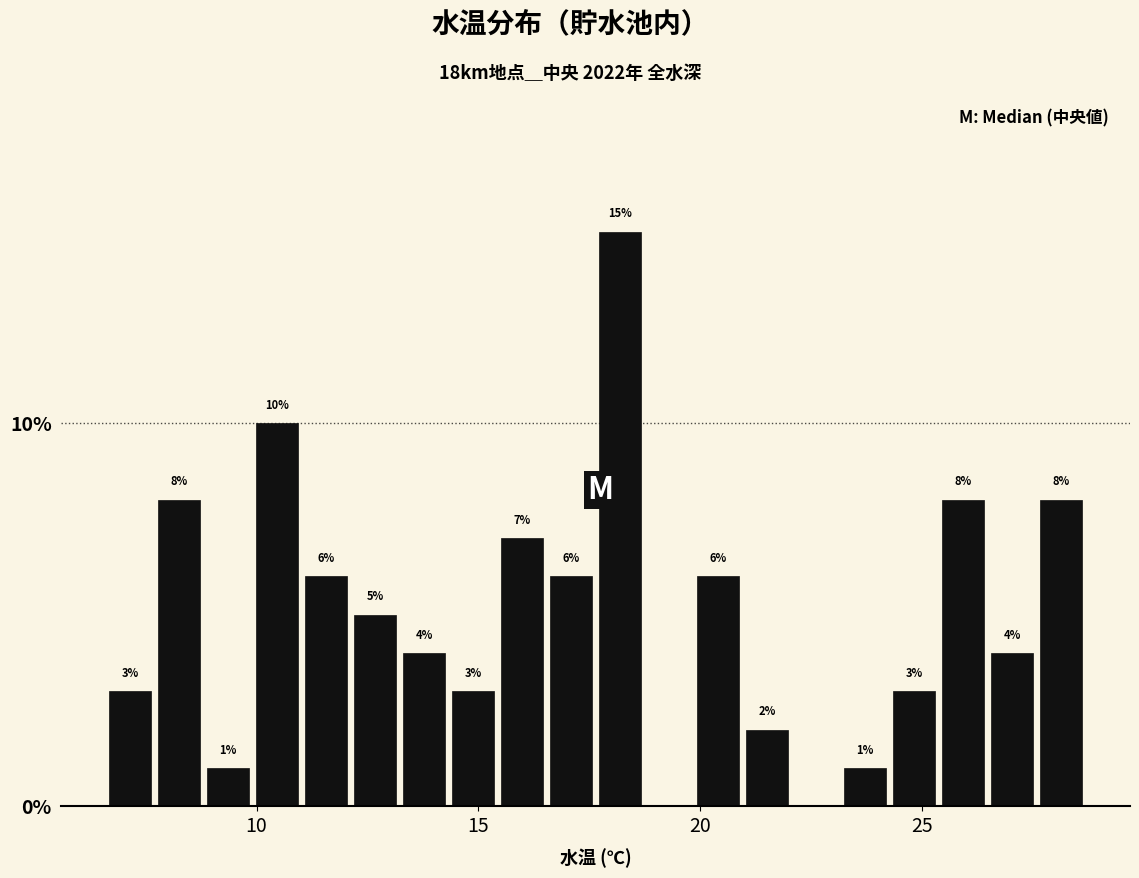

Read against the x-axis, roughly where is the centre of the tallest bar?

18.0